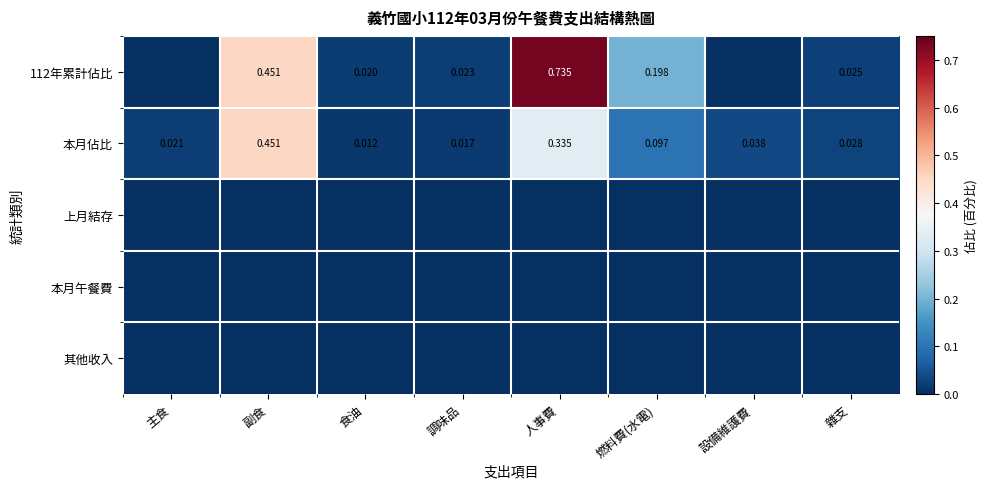

What is the total value across all series at 燃料費(水電)?

0.3